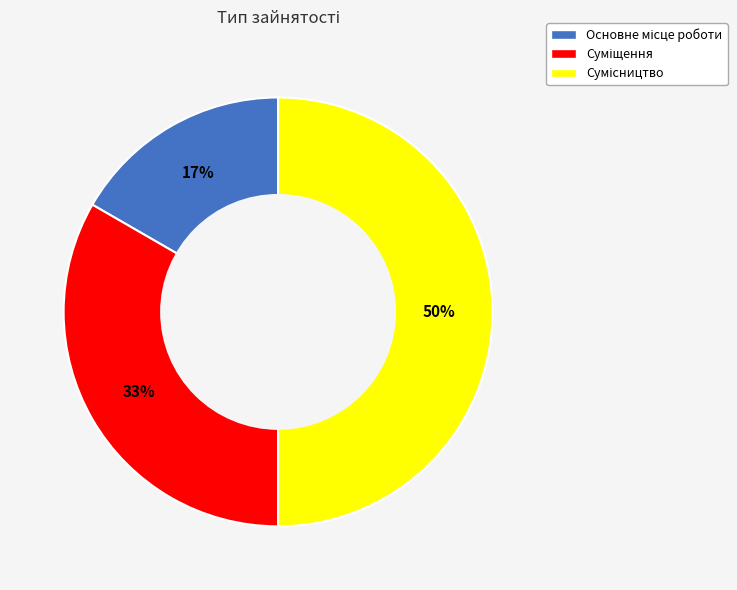

To the nearest percent, what is the difference between the largest and smallest slice percentages?

33%